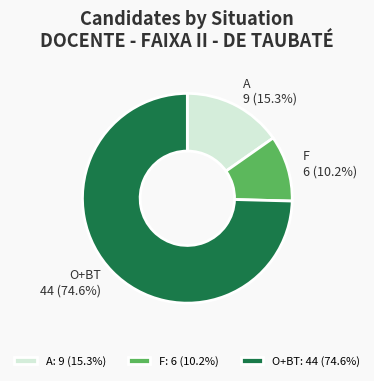

Count the number of slices in the pie.

3